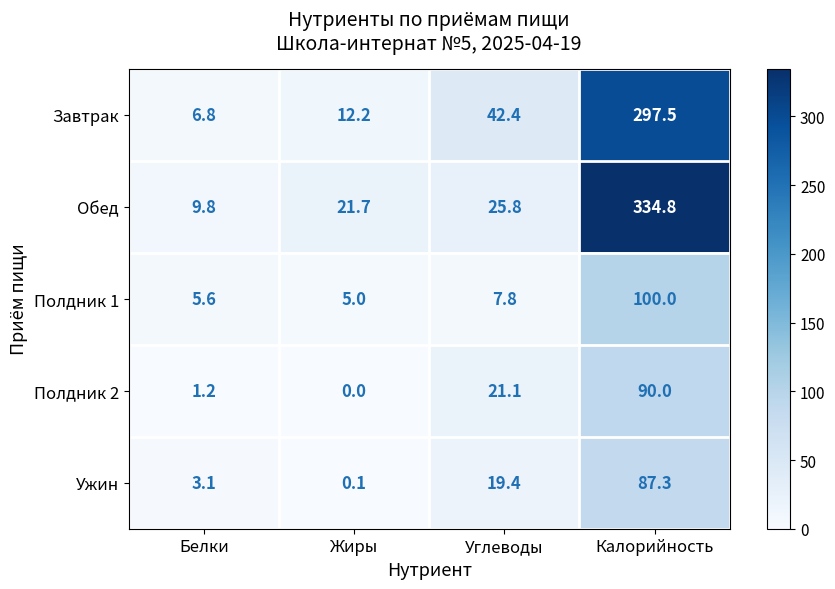

Reading left to right, transcribe all the data shown in this chart.

Завтрак: 6.8	12.2	42.4	297.5
Обед: 9.8	21.7	25.8	334.8
Полдник 1: 5.6	5.0	7.8	100.0
Полдник 2: 1.2	0.0	21.1	90.0
Ужин: 3.1	0.1	19.4	87.3